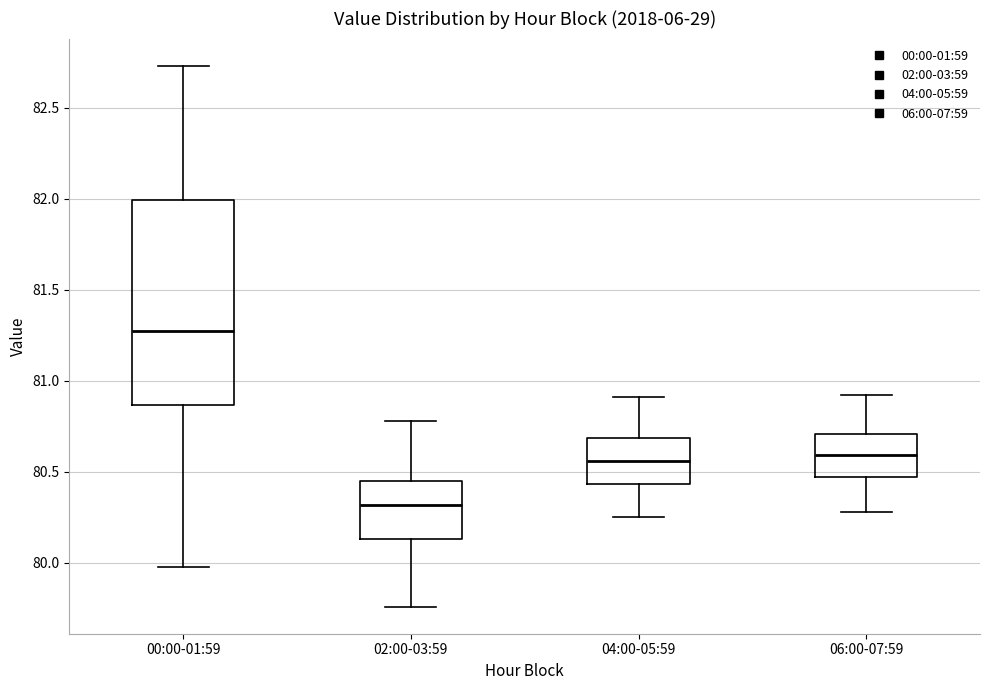

Which box's median line is the highest?

00:00-01:59